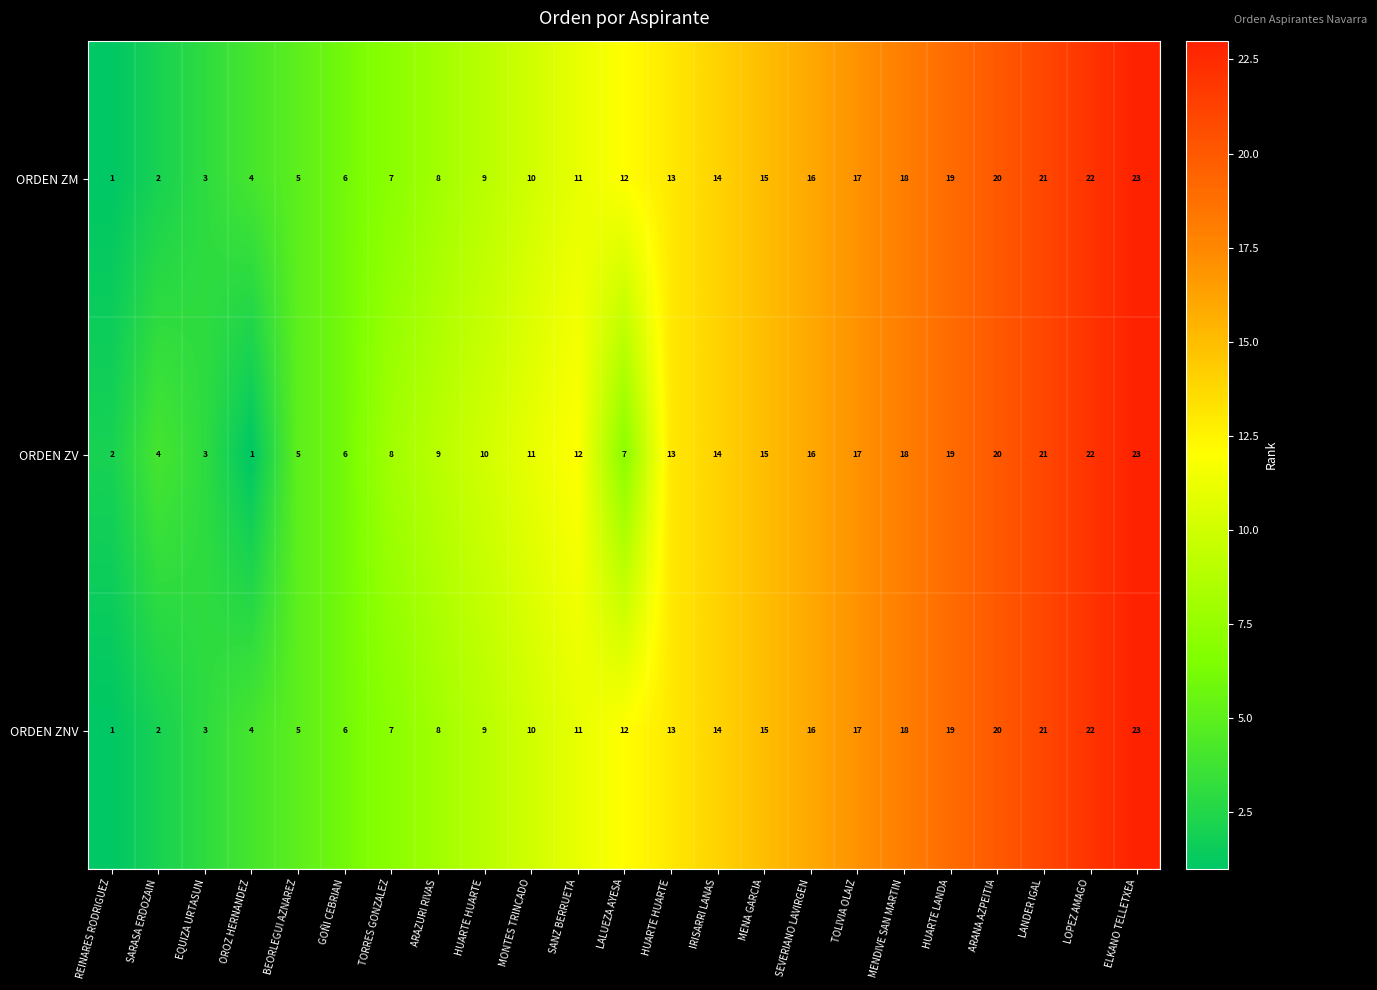

How many distinct data groups are displayed?

3